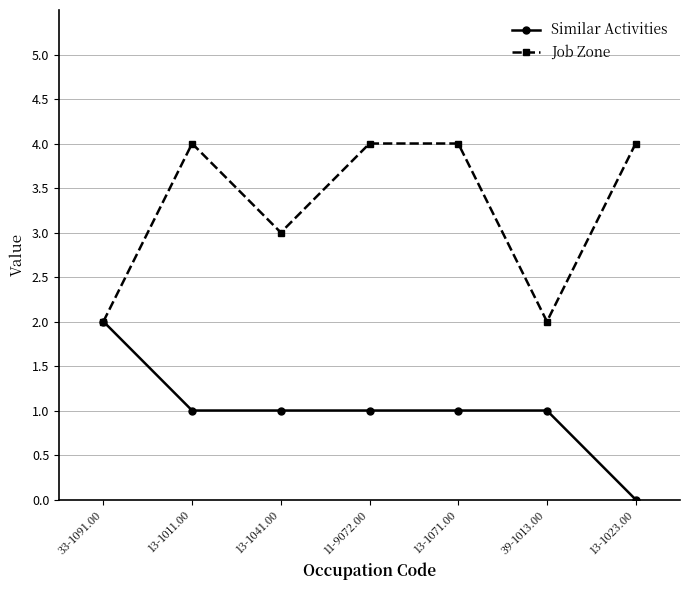

Which label corresponds to the smallest value in the chart?

13-1023.00